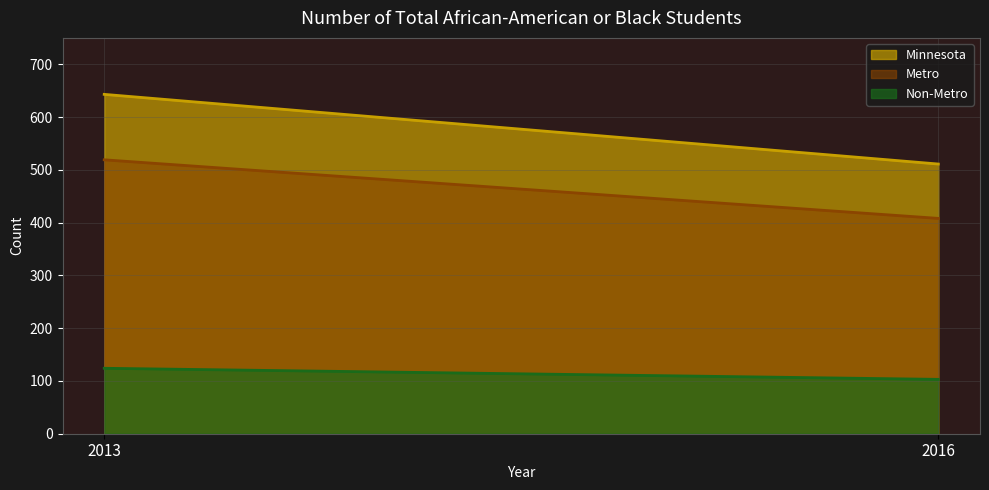

Rank the series by their average value, from highest to lowest.

Minnesota, Metro, Non-Metro